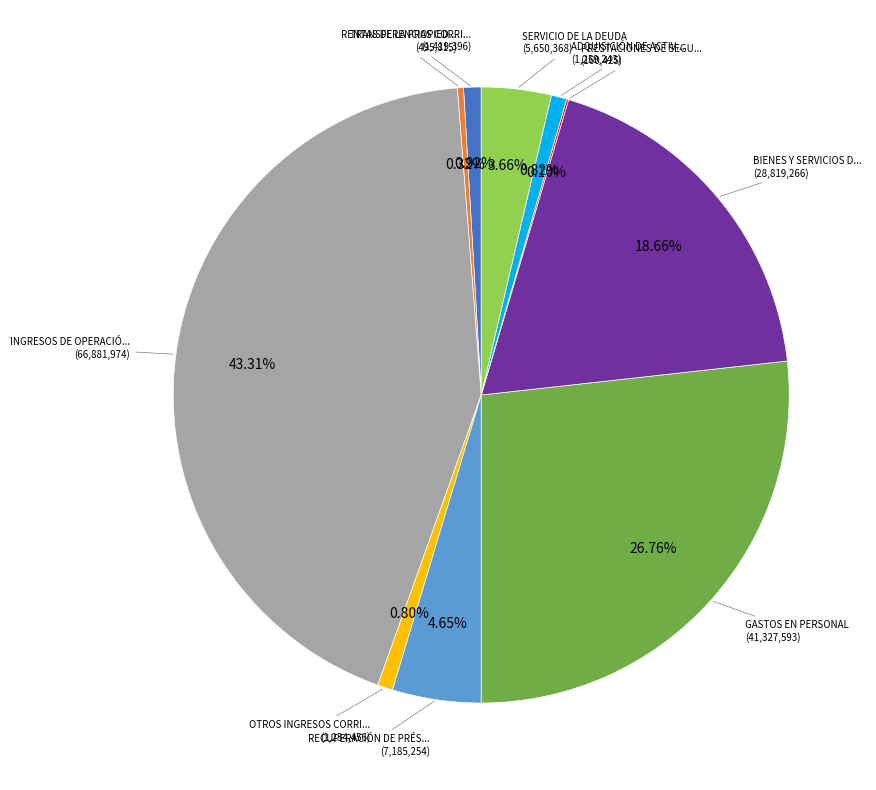

Does any single category account for the majority?

No